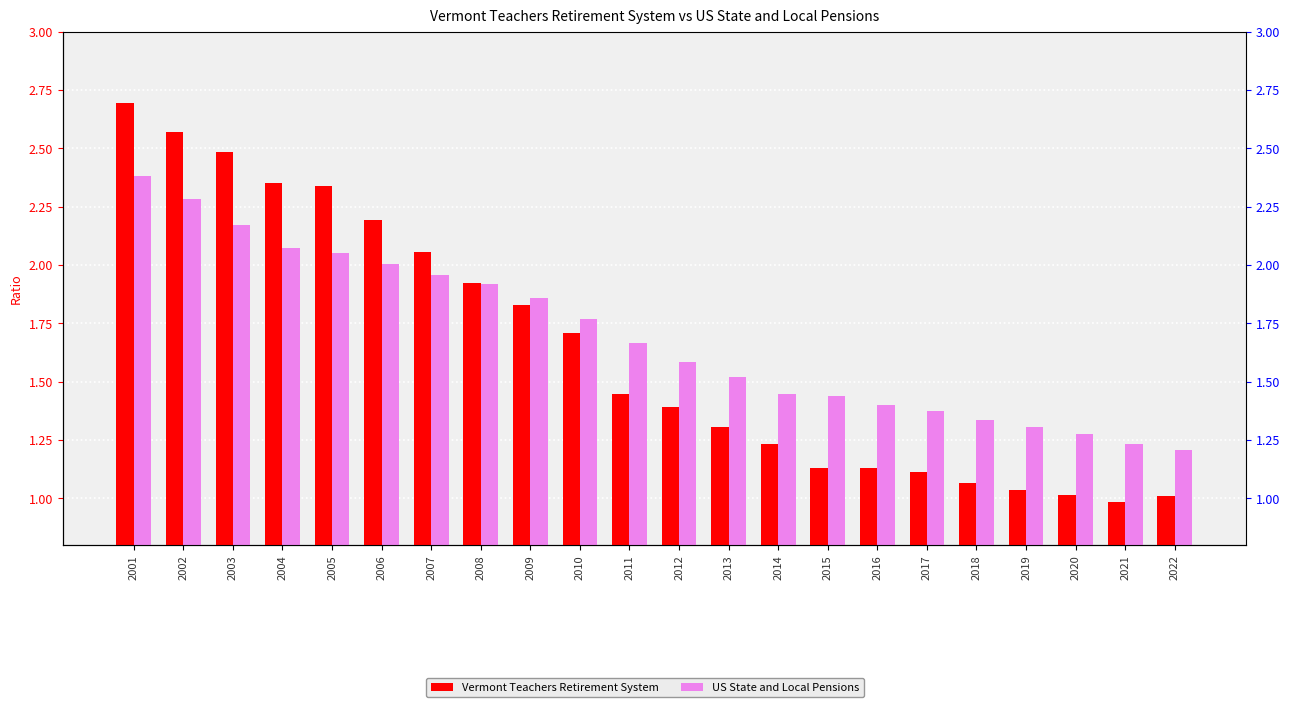

True or false: Vermont Teachers Retirement System has a value of 1.7 at 2010.

True